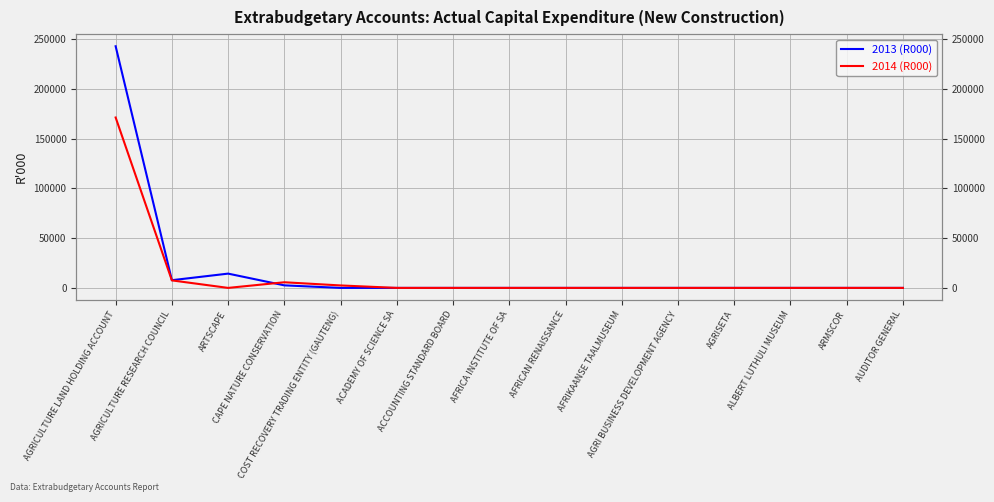

Rank the series by their maximum value, from highest to lowest.

2013 (R000), 2014 (R000)